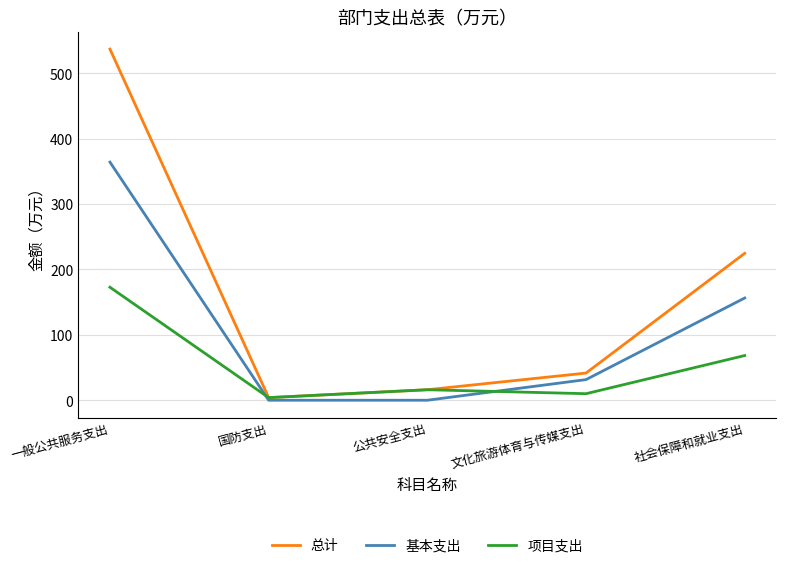

List the series in order of their overall mean, highest first.

总计, 基本支出, 项目支出